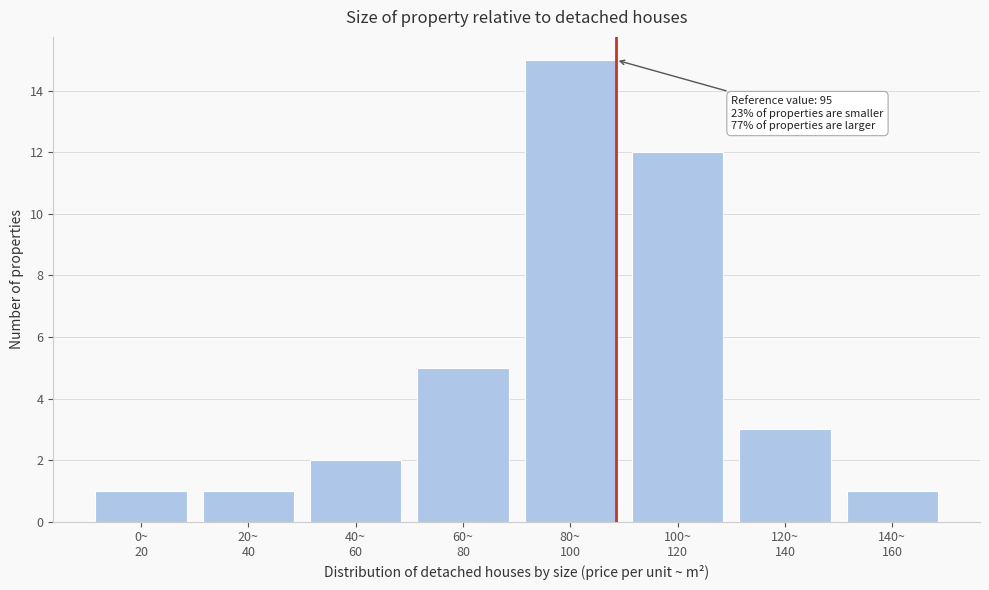

Reading left to right, list all the values displayed in this chart.

1	1	2	5	15	12	3	1